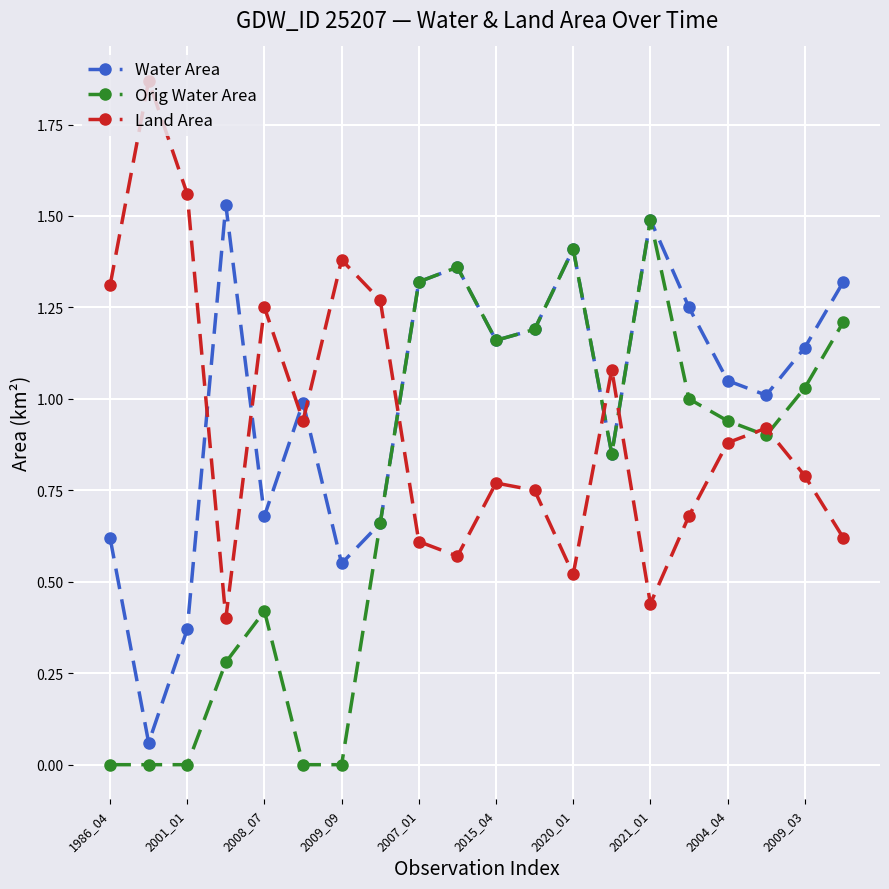

What are all the series names shown in the legend?

Water Area, Orig Water Area, Land Area